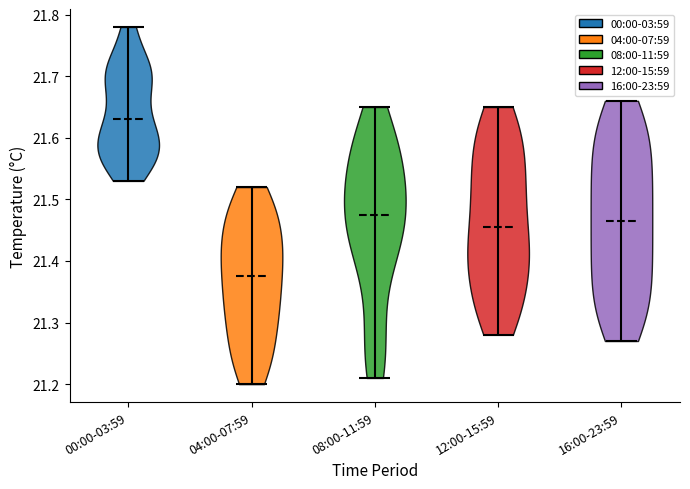

Reading left to right, read every violin against the y-axis: where its median line is, and the lowest and highest points it reaches. The values are not printed on the chart, so give them approximately, as read against the axis.

00:00-03:59: median line 21.63, lowest point 21.53, highest point 21.78
04:00-07:59: median line 21.38, lowest point 21.20, highest point 21.52
08:00-11:59: median line 21.48, lowest point 21.21, highest point 21.65
12:00-15:59: median line 21.46, lowest point 21.28, highest point 21.65
16:00-23:59: median line 21.47, lowest point 21.27, highest point 21.66